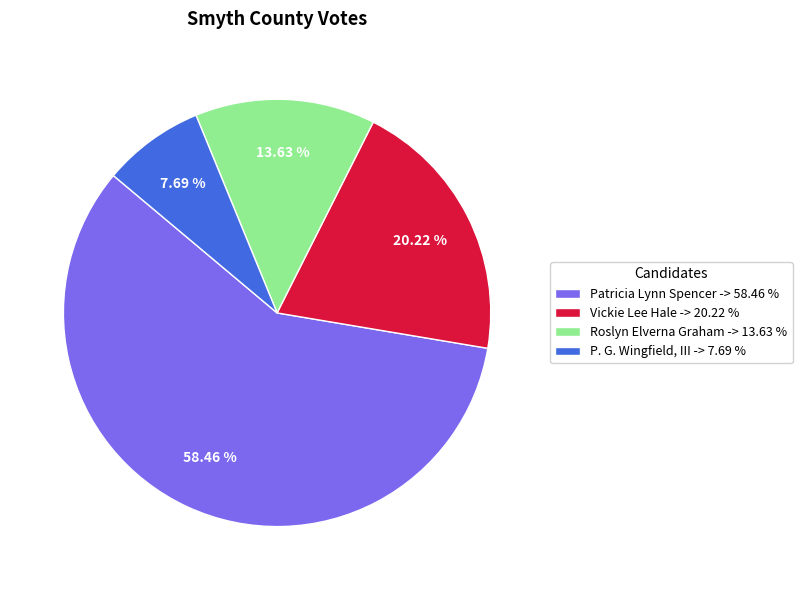

What percentage do Patricia Lynn Spencer and Roslyn Elverna Graham together represent?

72.1%